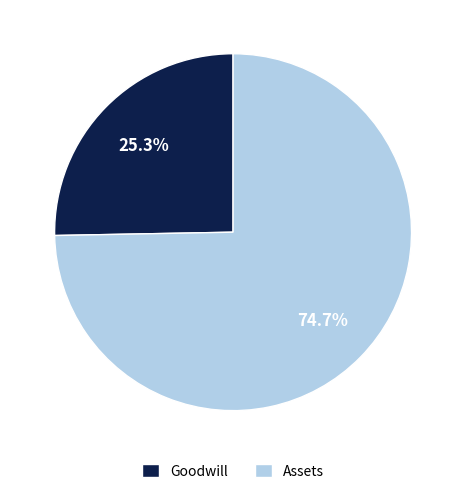

Which category has the biggest portion of the pie?

Assets